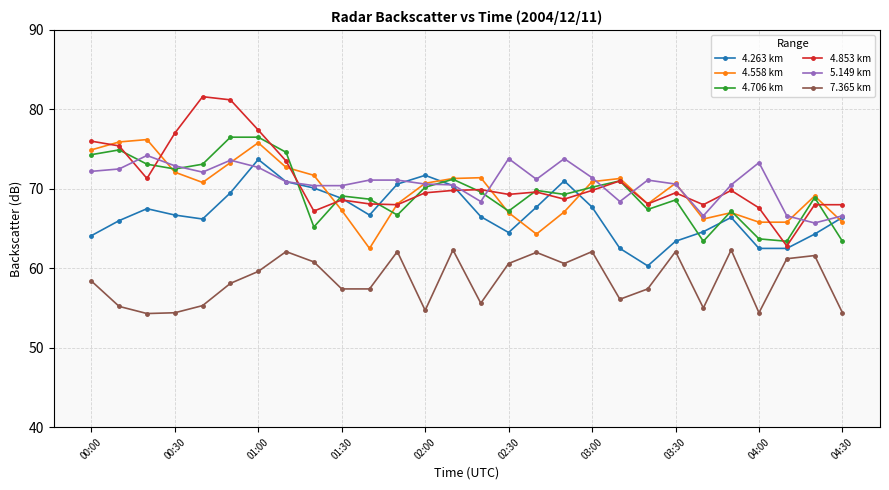

What is the value of the 4.263 km point at the 17th from the left?

67.7